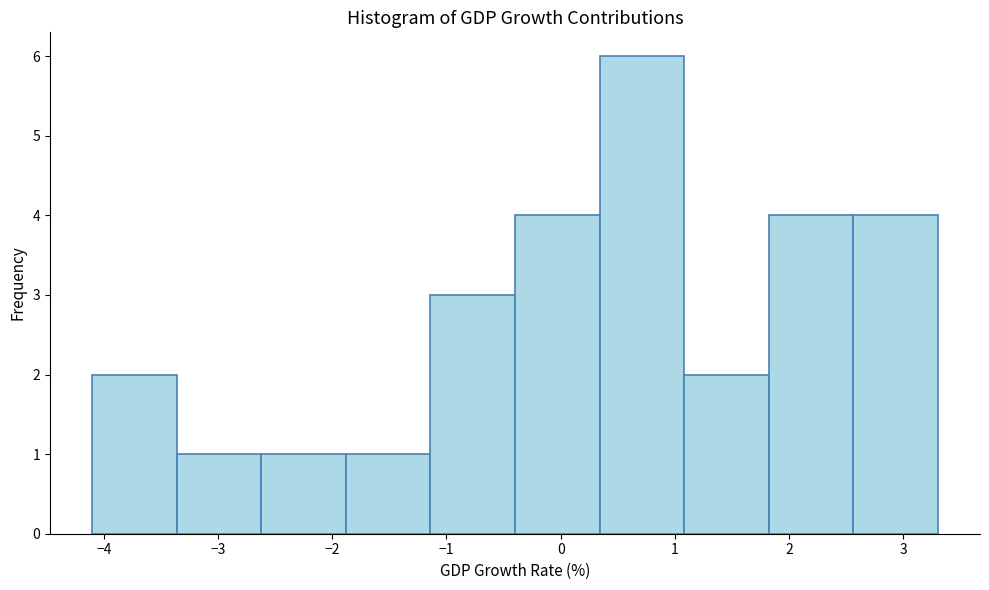

How tall is the bar that spans 1.82 to 2.56 on the x-axis? Neither the bar edges nor the heights are printed on the chart, so give them approximately, as read against the axes.

4